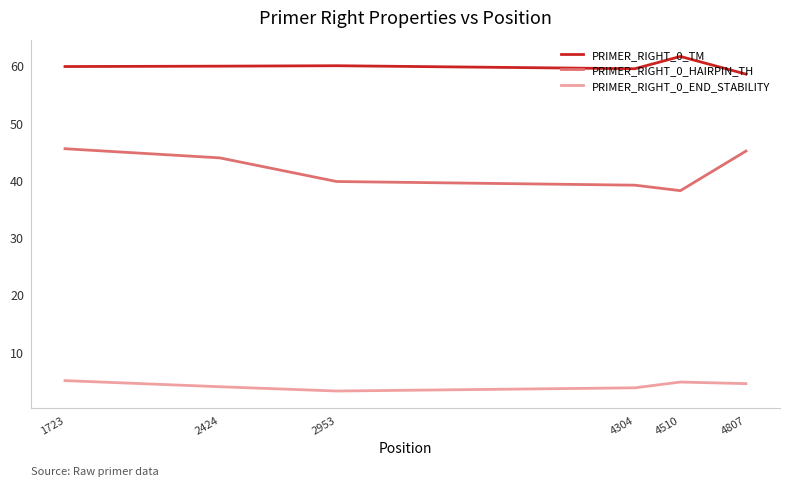

True or false: PRIMER_RIGHT_0_HAIRPIN_TH and PRIMER_RIGHT_0_TM cross at least once.

False